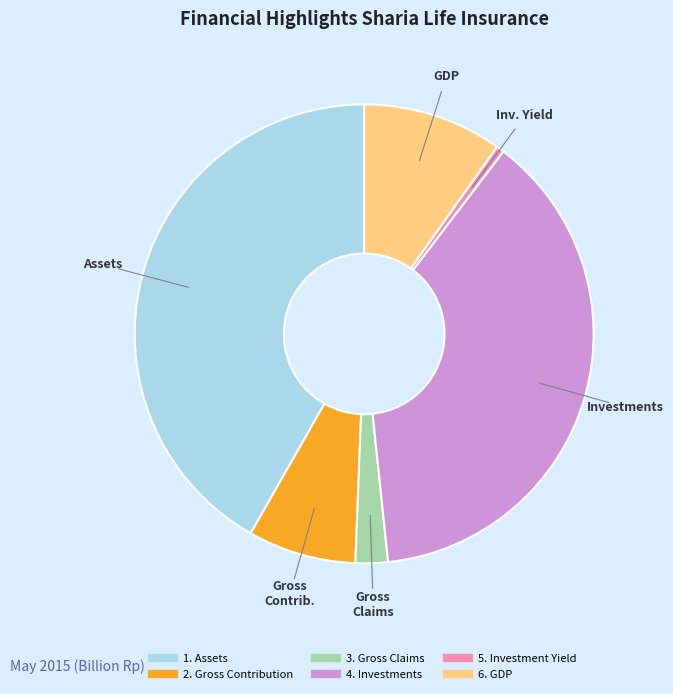

Does 3. Gross Claims account for over 50% of the chart?

No